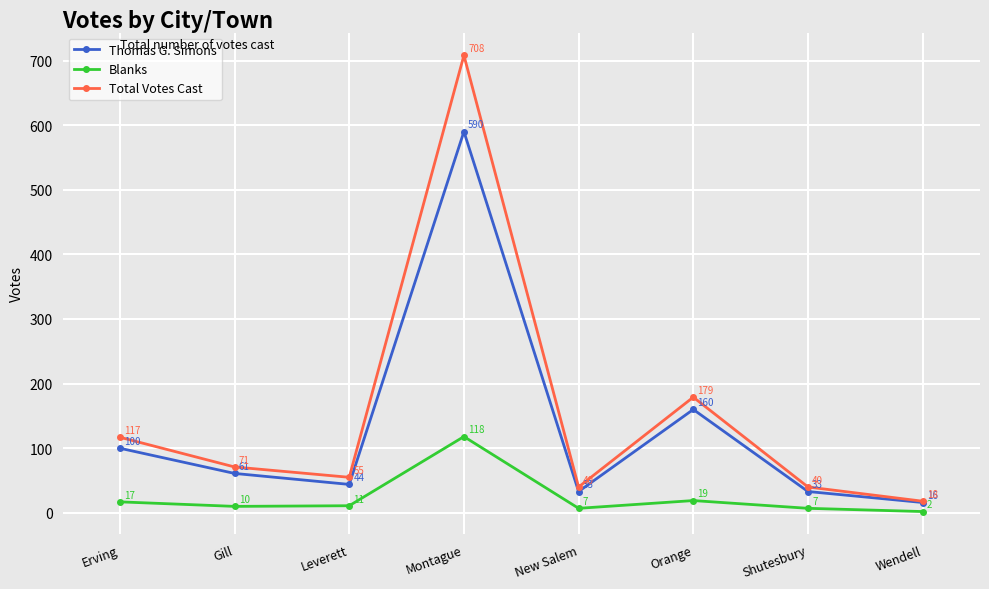

Which series has the largest range (max minus min)?

Total Votes Cast